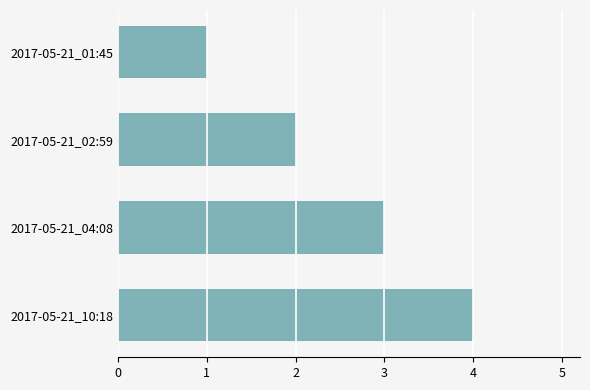

What is the label of the 1st bar from the top?

2017-05-21_01:45